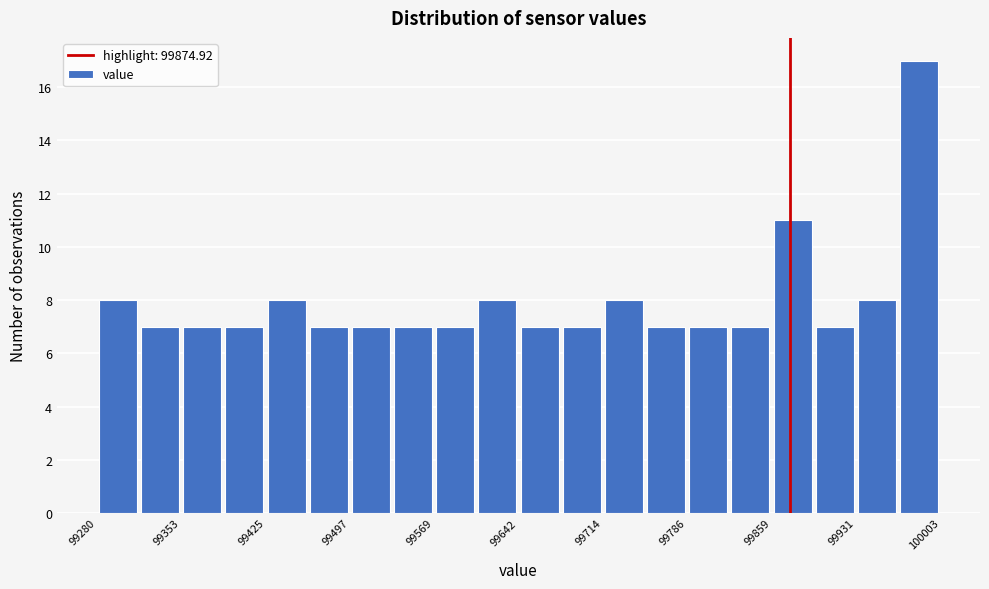

Around what value on the x-axis is the tallest bar? Give the approximate position of its centre, as read against the axis.

99990